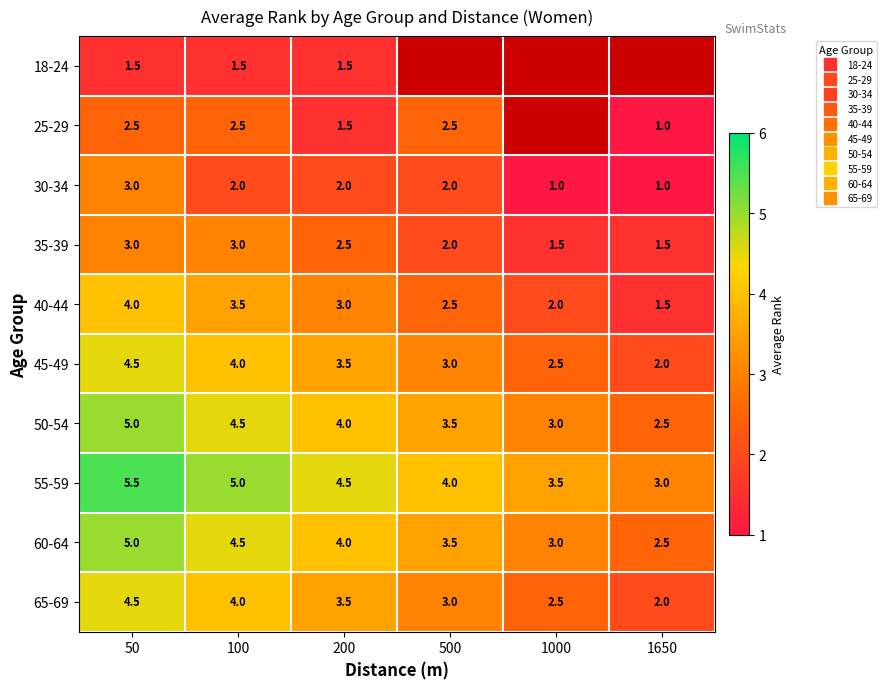

Count the number of data series in this chart.

10